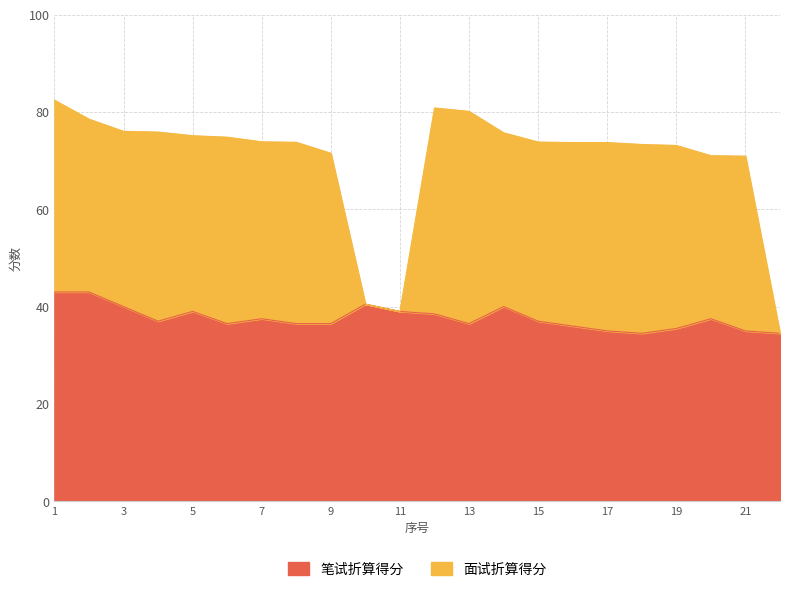

What is the total value across all series at 21?

70.9